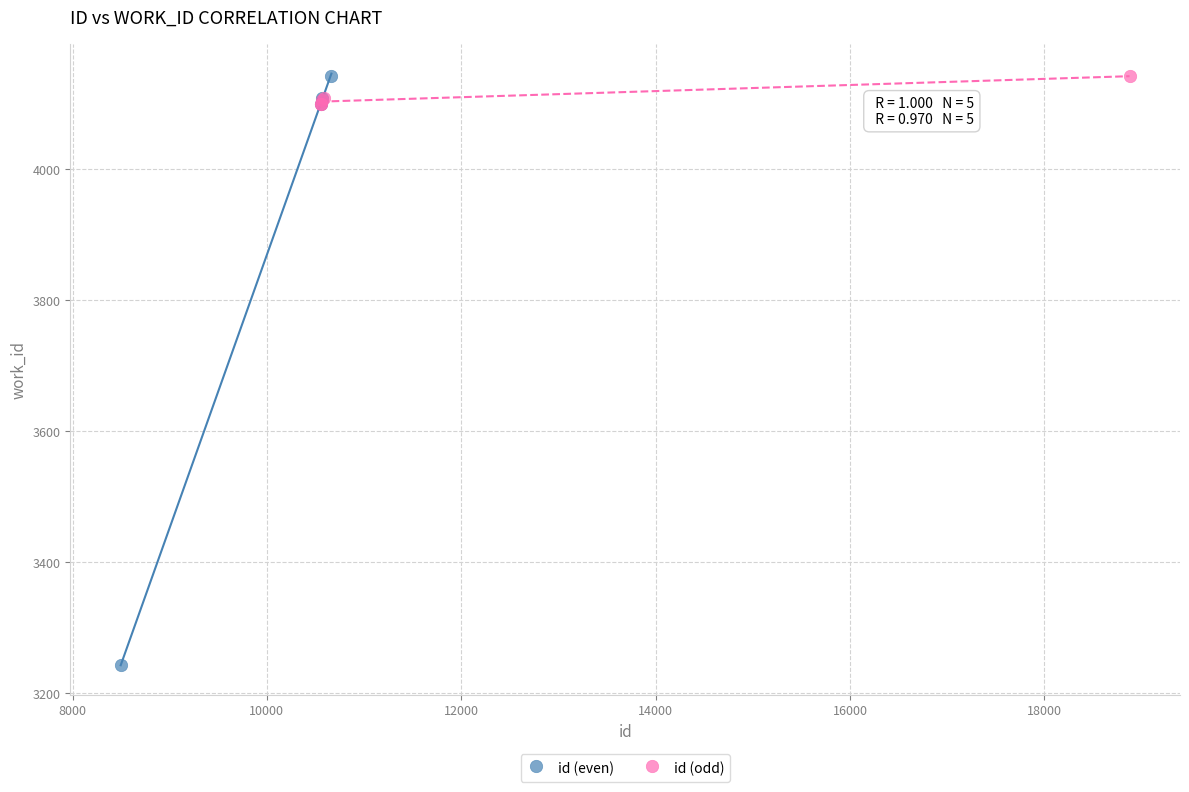

What are all the series names shown in the legend?

id (even), id (odd)